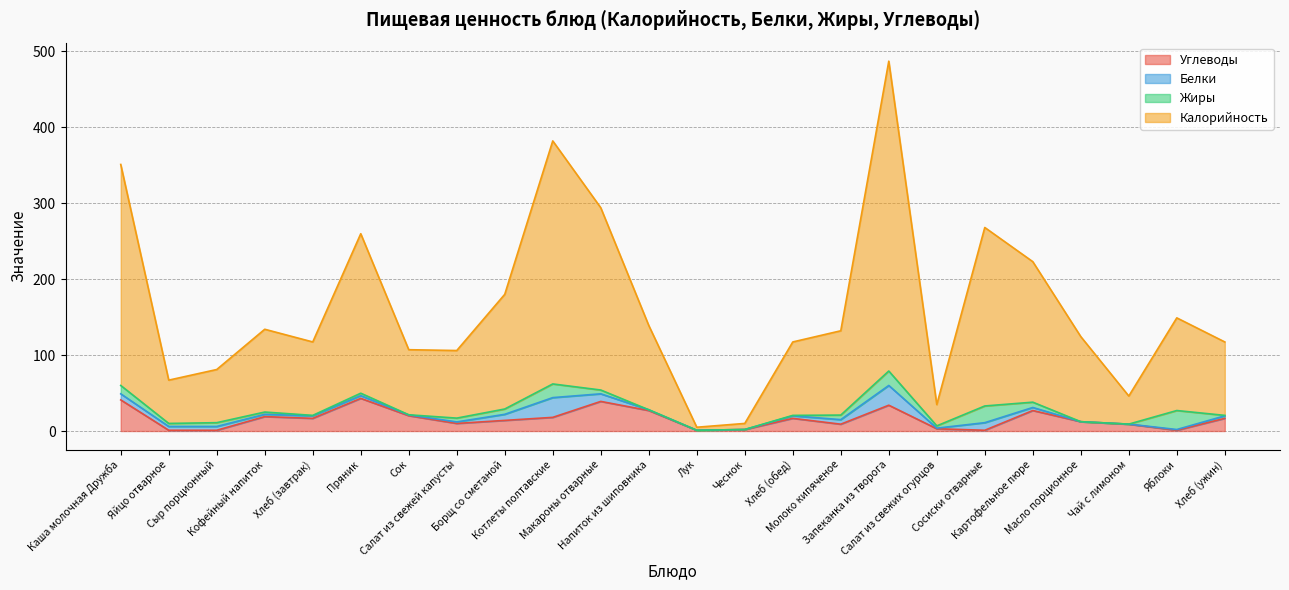

What is the greatest value displayed?

487.0